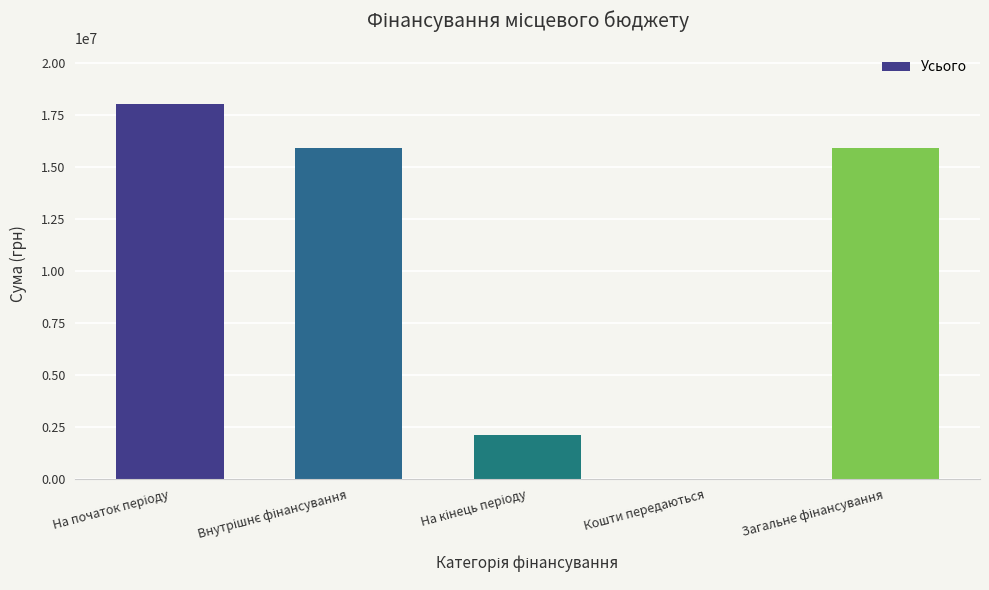

Are the bars horizontal?

No